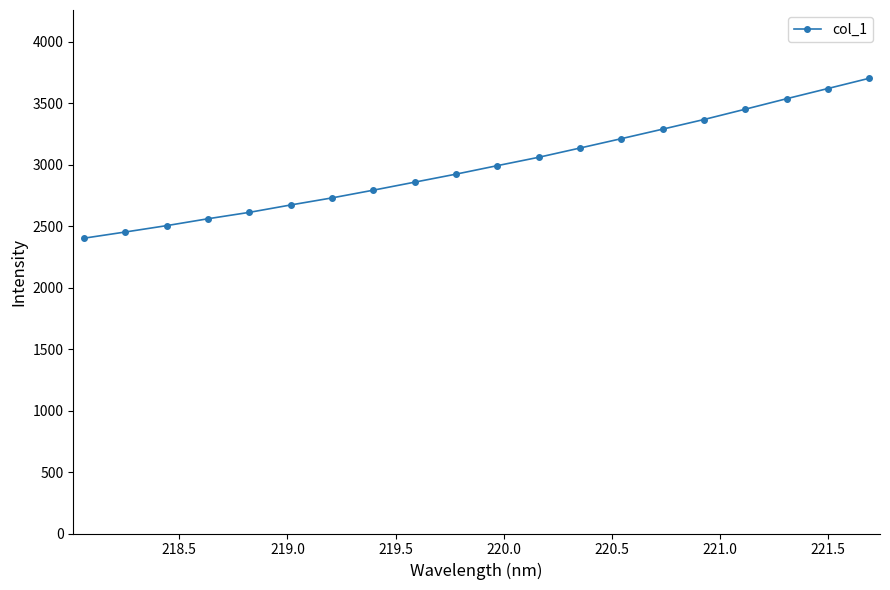

True or false: there are more than 0 points higher than both neighbors.

False